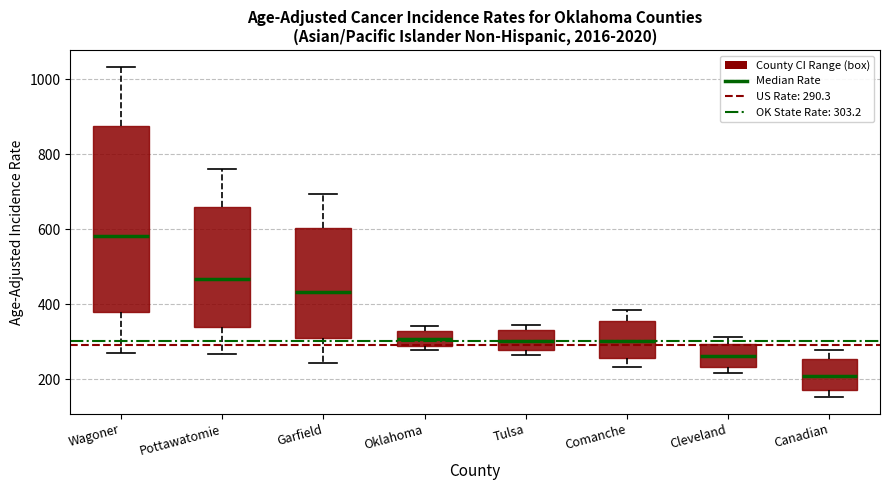

Which box's median line is the highest?

Wagoner